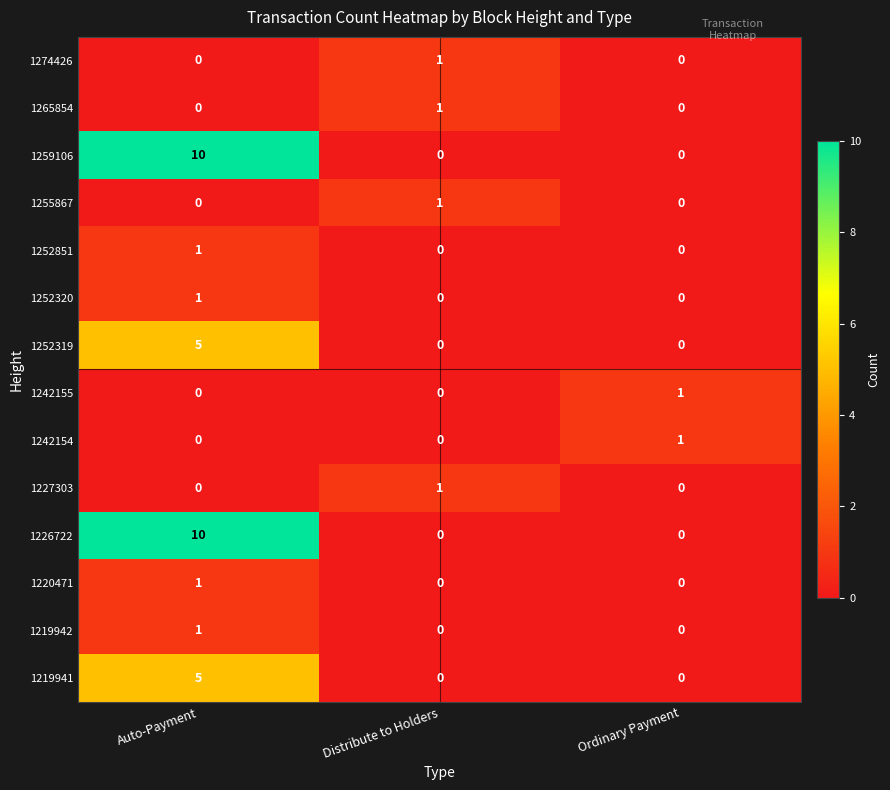

At which category is the sum across all series the highest?

Auto-Payment